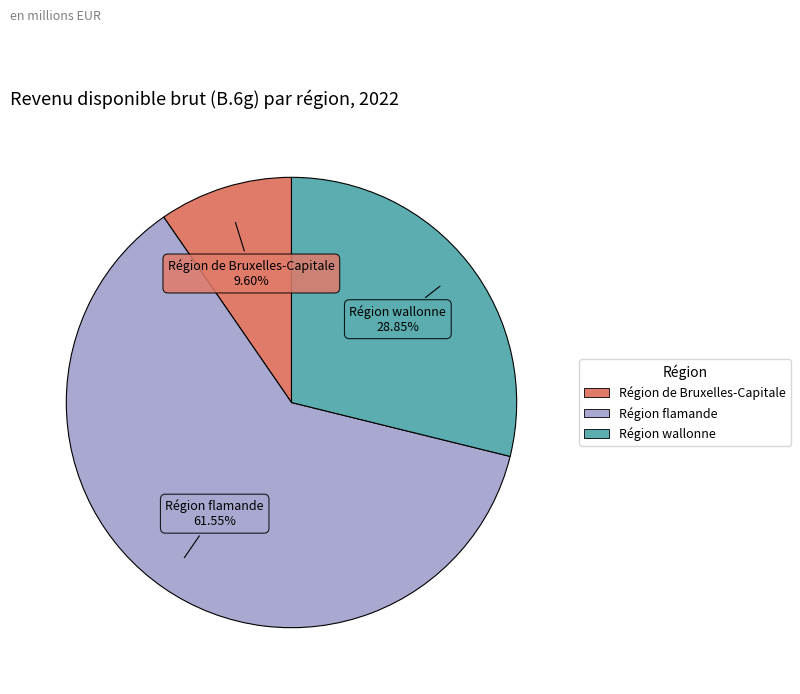

Rank the categories by value from highest to lowest.

Région flamande, Région wallonne, Région de Bruxelles-Capitale